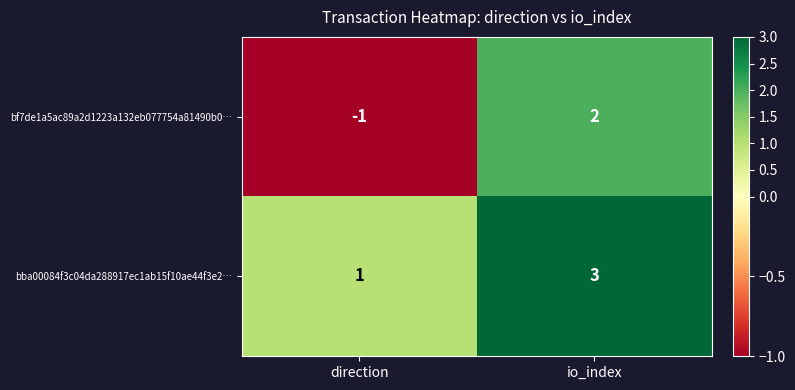

Which label corresponds to the smallest value in the chart?

direction